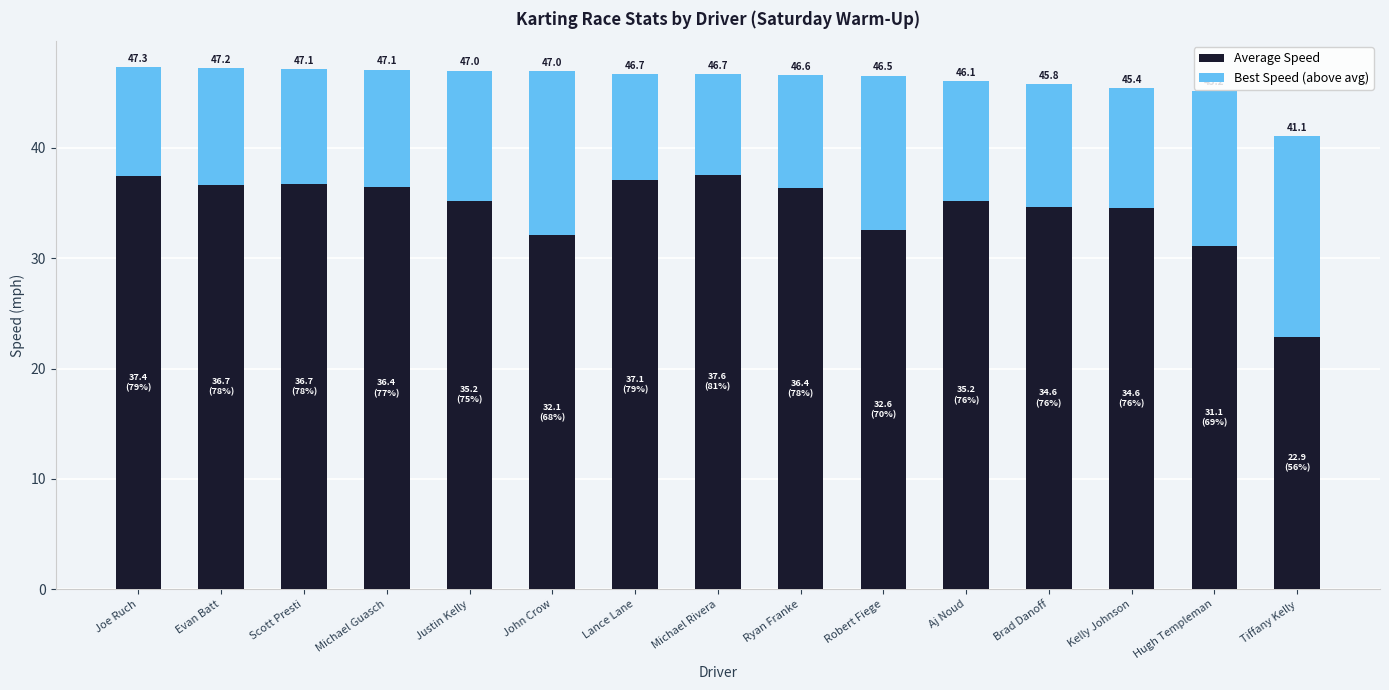

What is the difference between the maximum and minimum values in the Average Speed series?

14.7